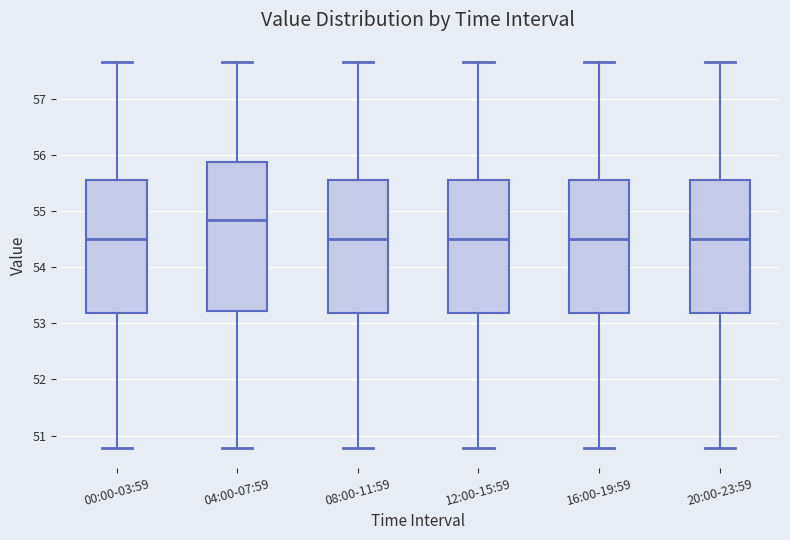

Which box is the tallest, from its lower edge to its upper edge?

04:00-07:59